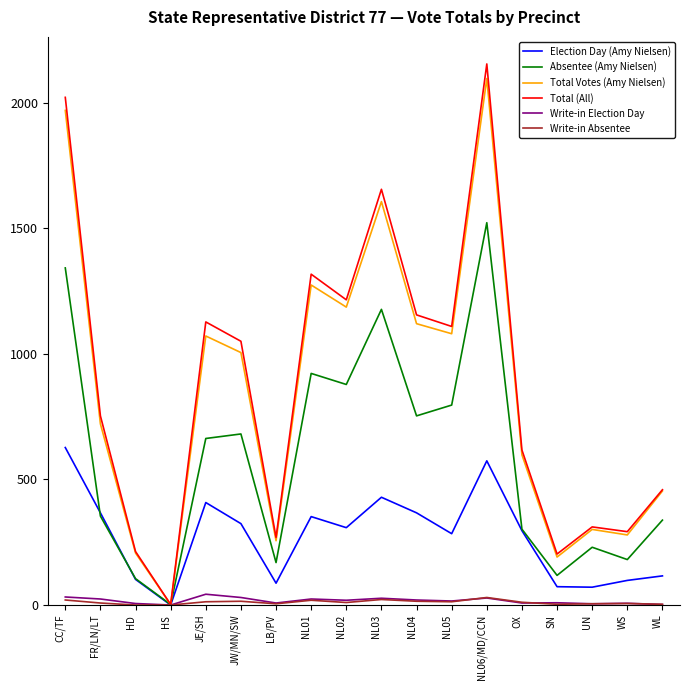

What is the difference between the second highest and minimum values in the Absentee (Amy Nielsen) series?

1340